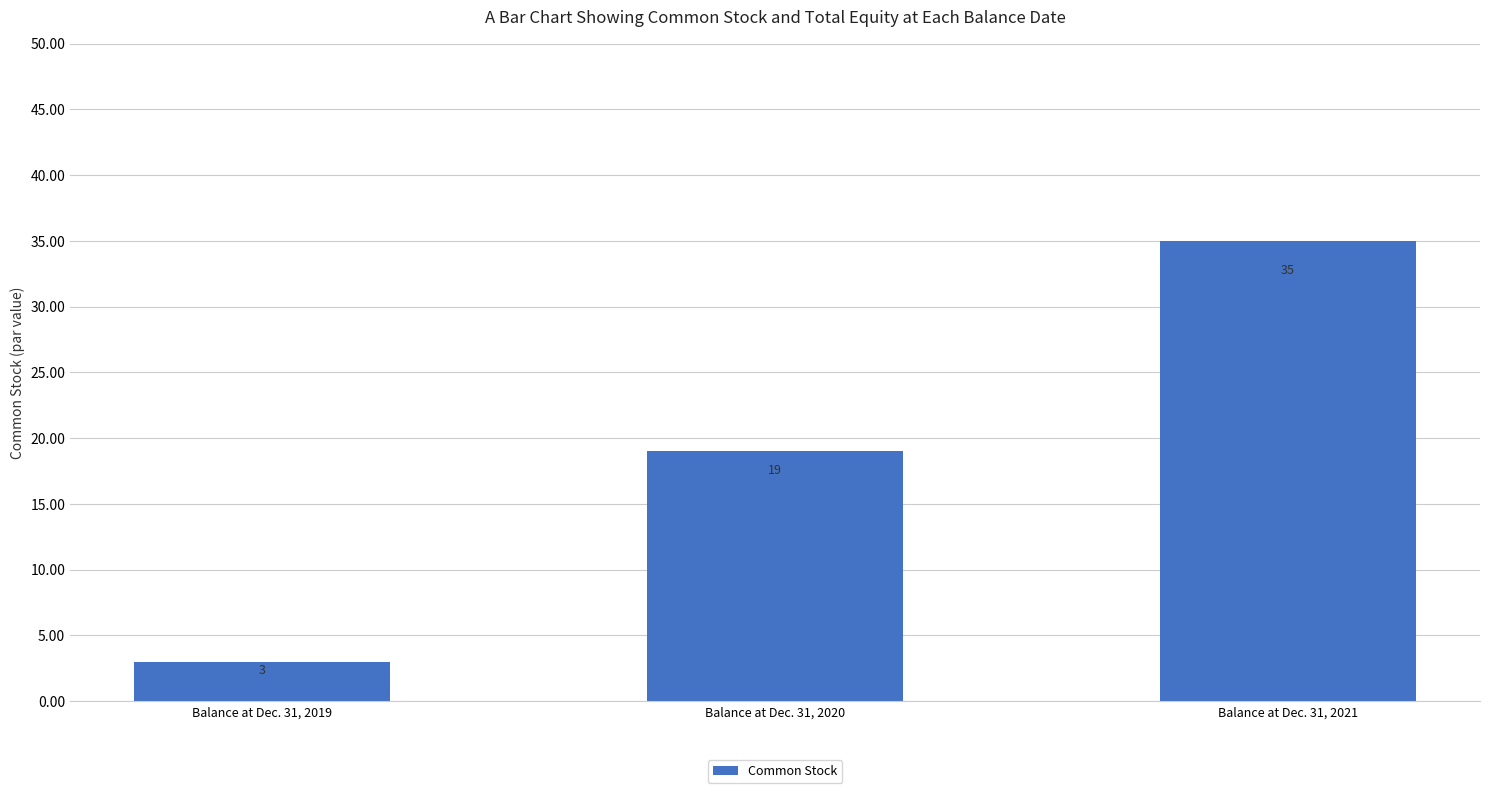

What is the average value?

19